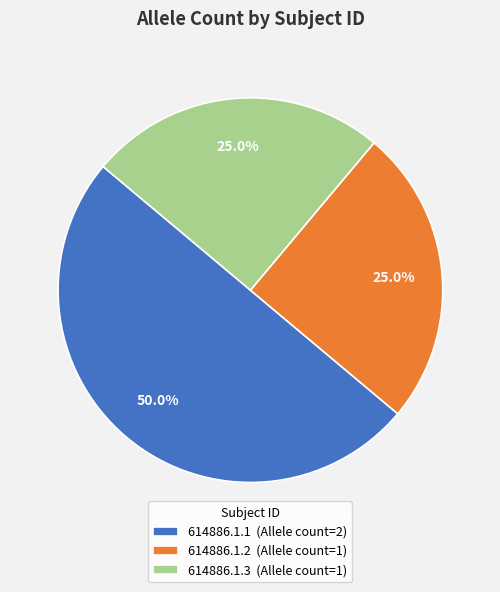

The 614886.1.2 slice represents 32% of the pie. True or false?

False